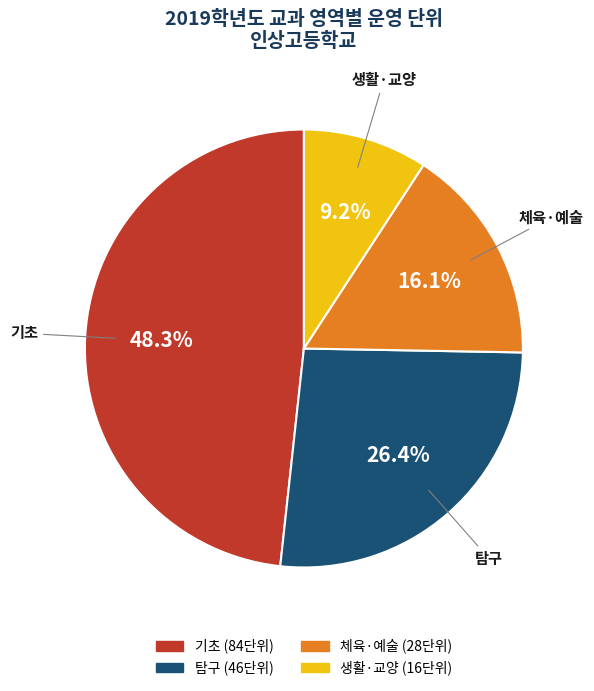

Does any single category account for the majority?

No